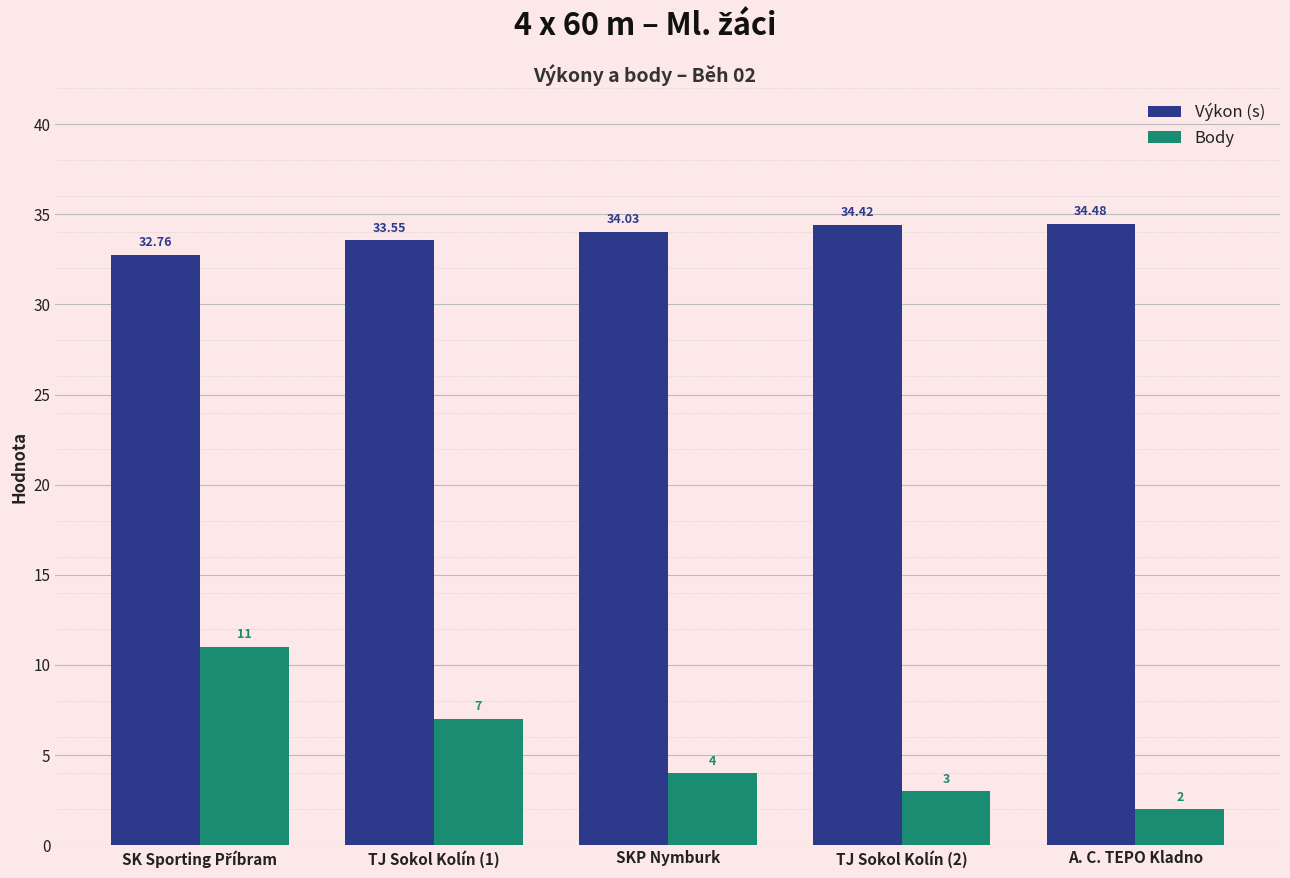

Which series has the largest total across all categories?

Výkon (s)